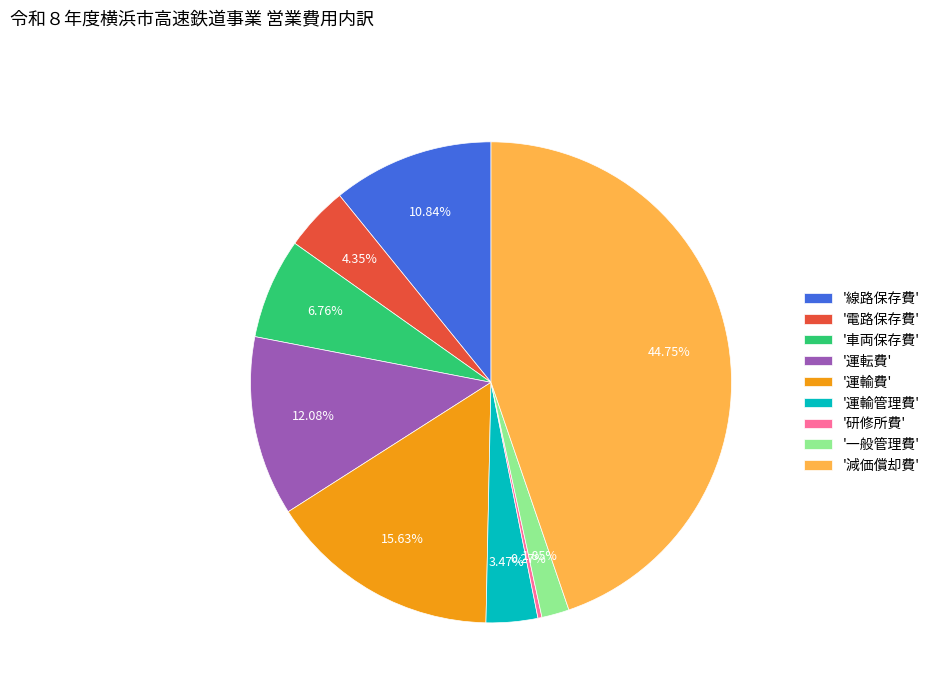

What is the largest slice in the pie chart?

'減価償却費'